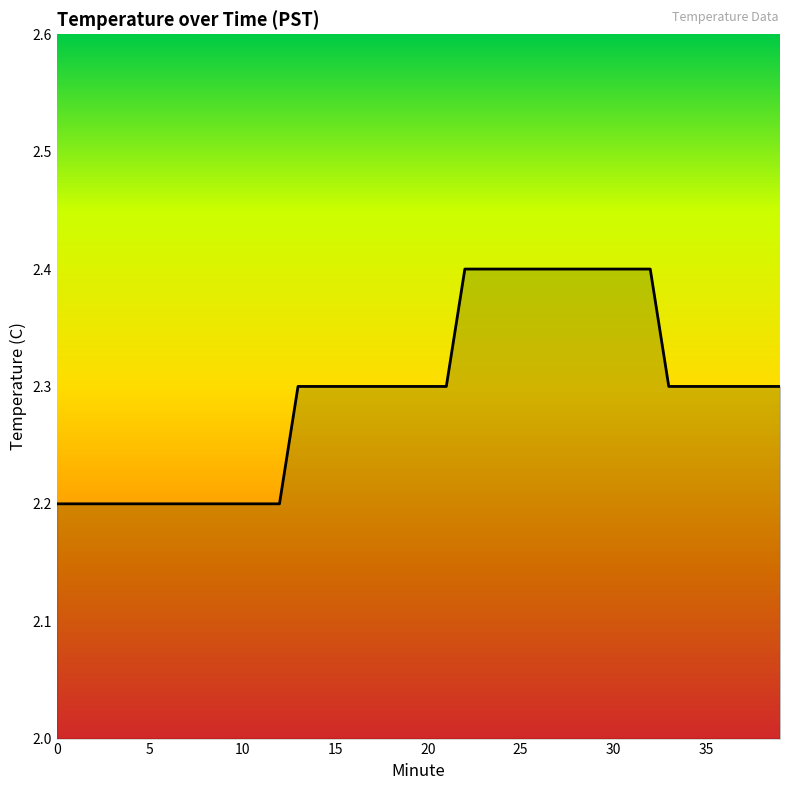

Count the number of data series in this chart.

1